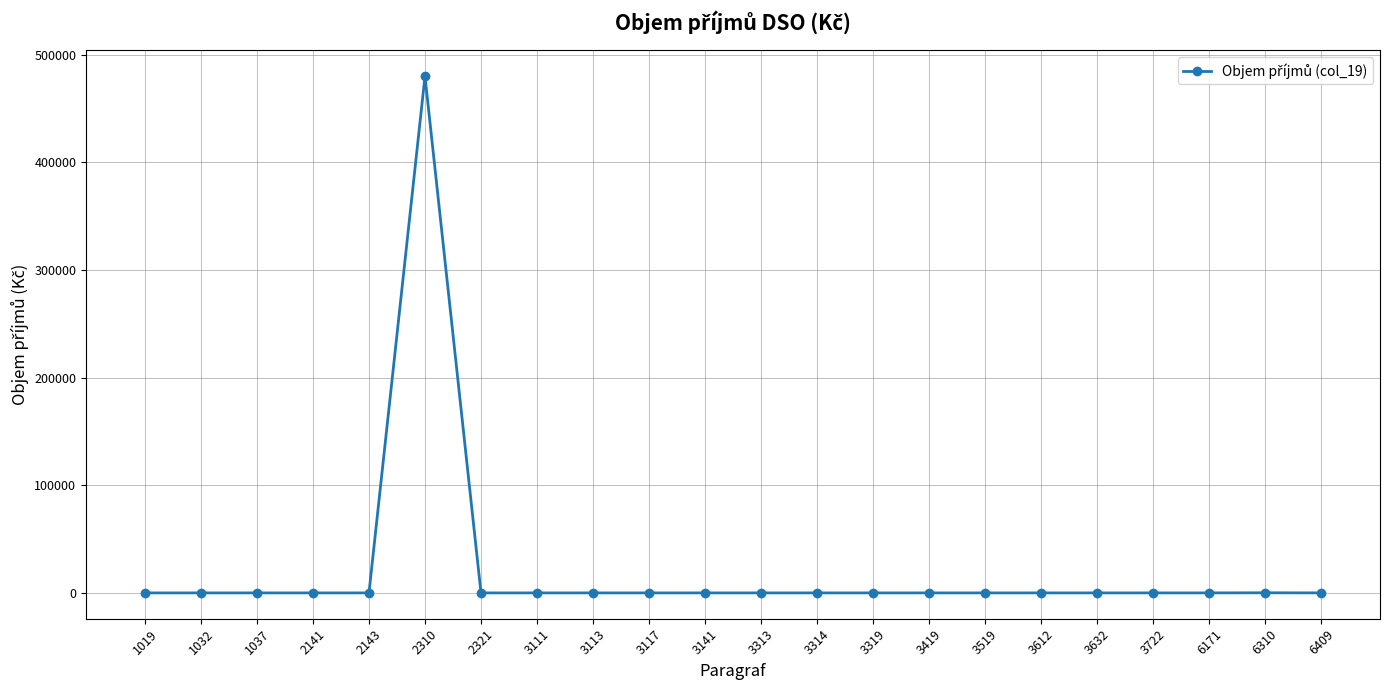

What is the average value?

21823